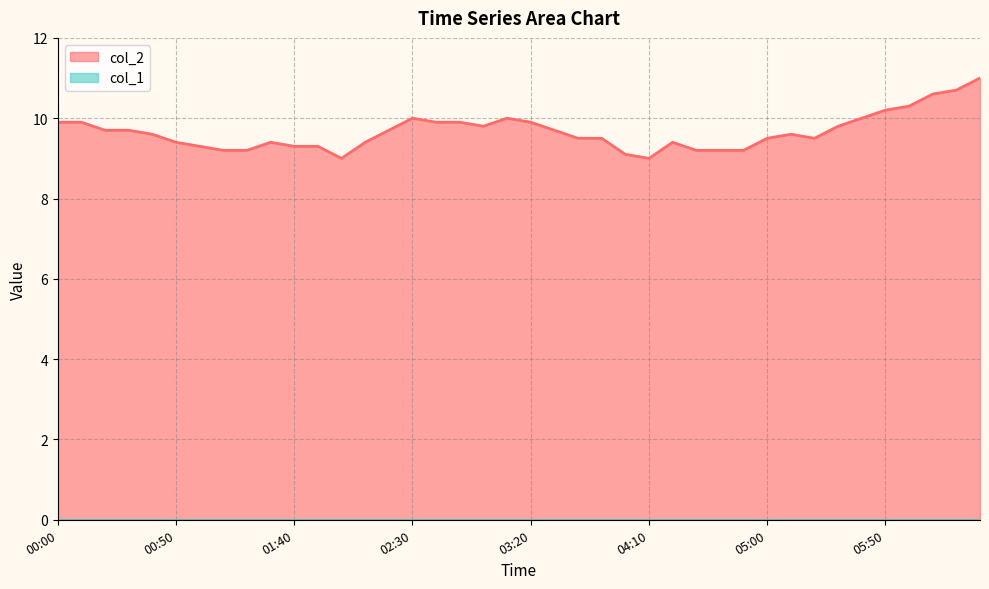

Which series has the largest range (max minus min)?

col_2